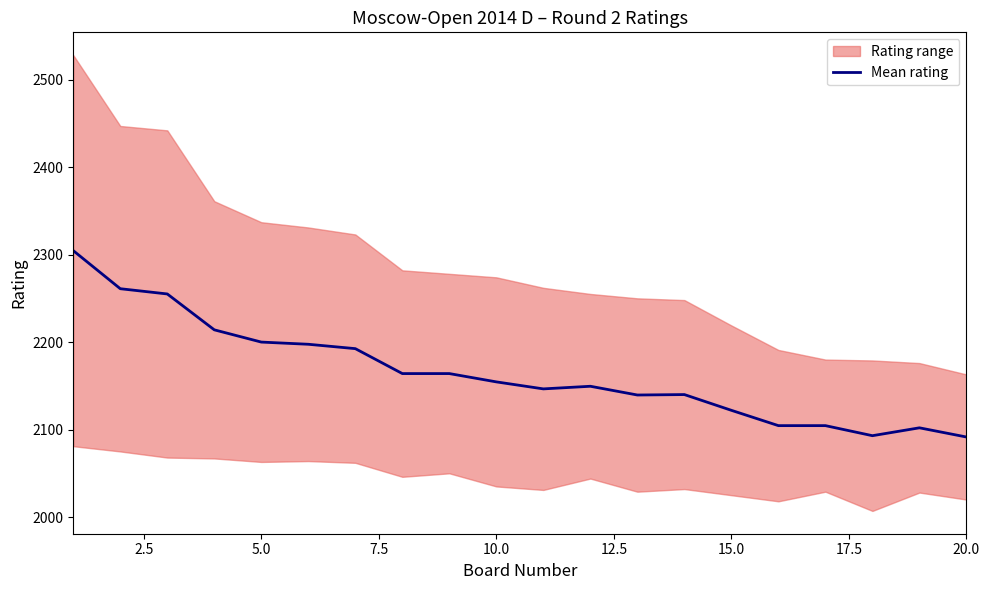

Reading left to right, list all the values displayed in this chart.

2304.5	2261.0	2255.0	2214.0	2200.0	2197.5	2192.5	2164.0	2164.0	2154.5	2146.5	2149.5	2139.5	2140.0	2122.0	2104.5	2104.5	2093.0	2102.0	2091.5